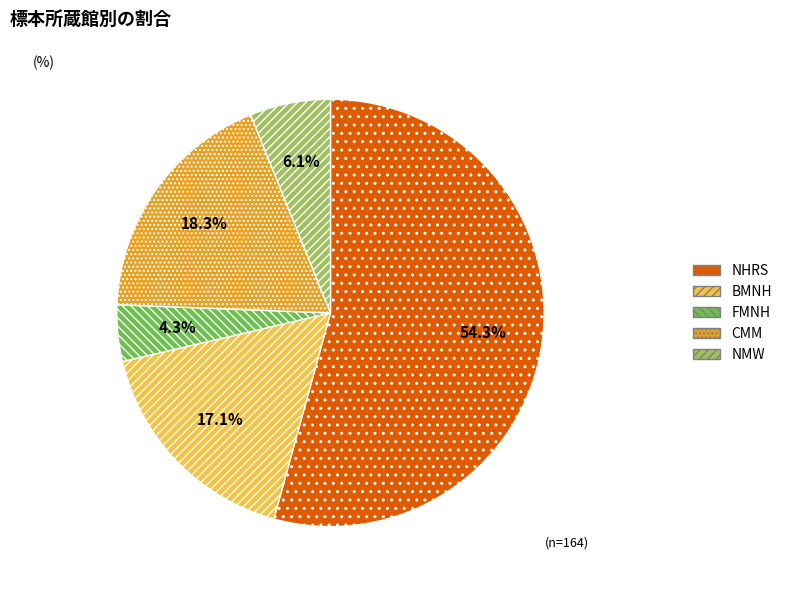

Count the number of slices in the pie.

5